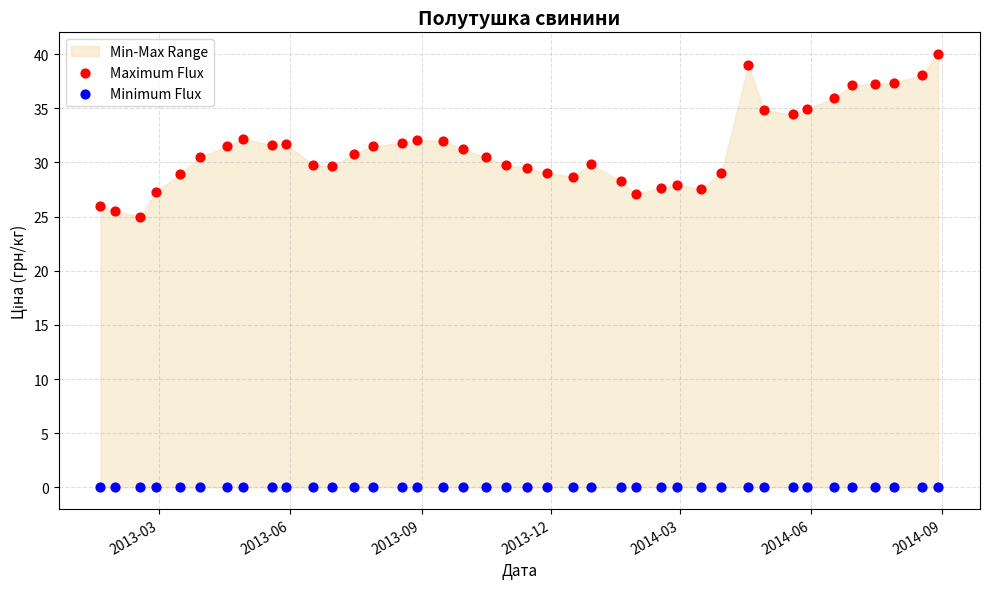

Which series contains the highest Y value?

Maximum Flux